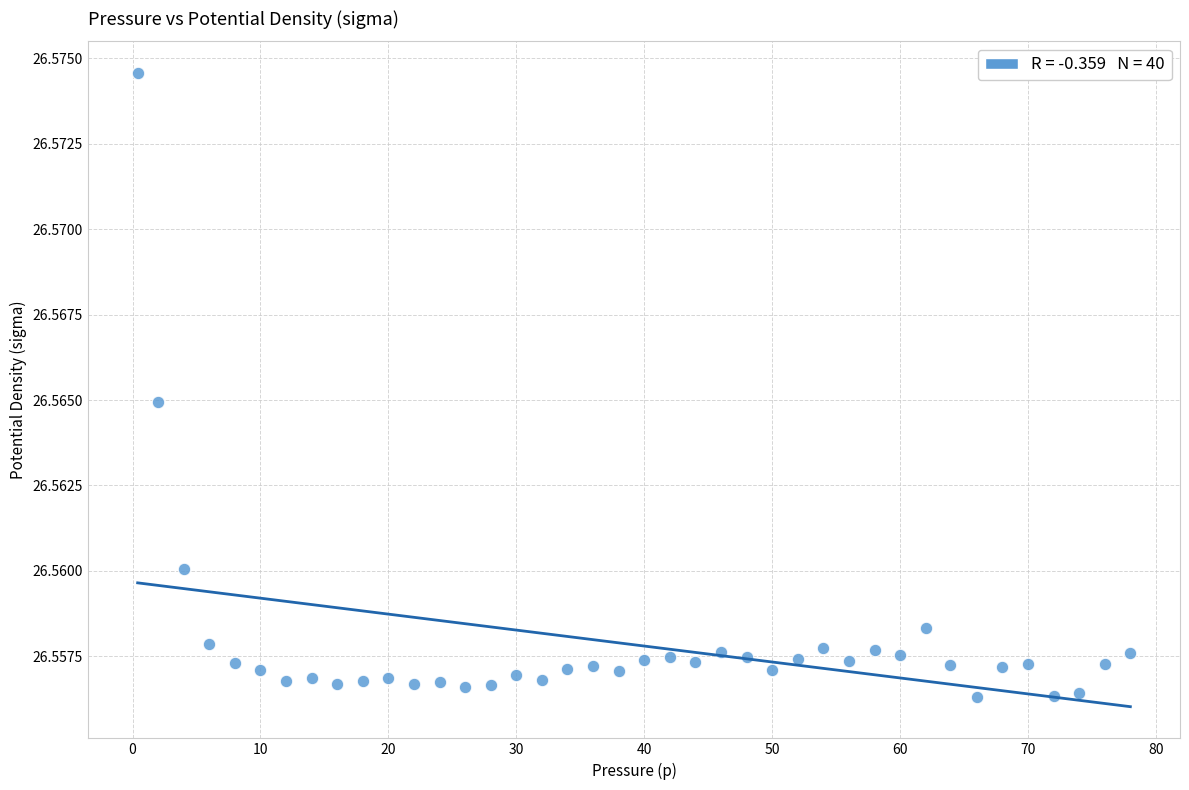

How many points are shown in the scatter plot?

40